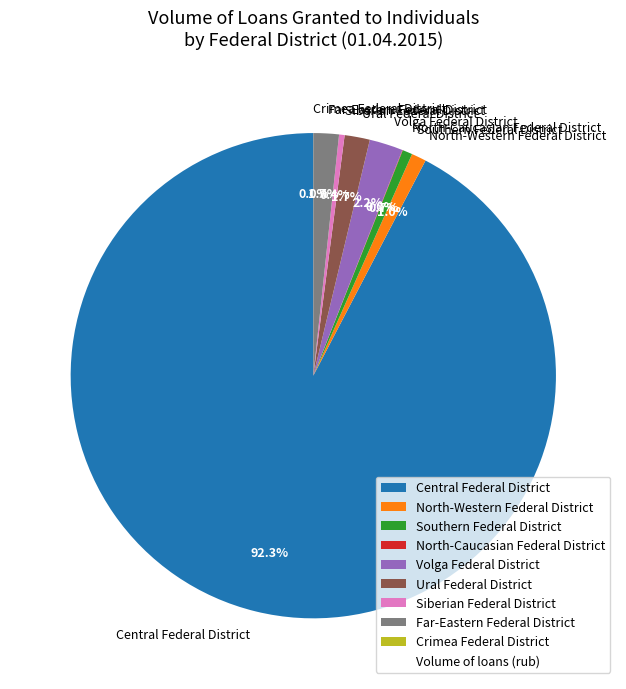

What is the ratio of the value at Ural Federal District to the value at Southern Federal District?

2.6